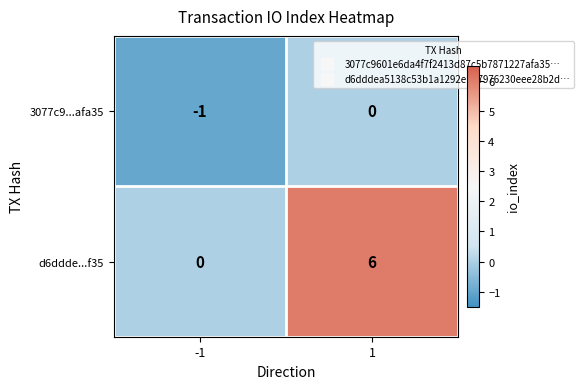

Which series has the widest spread of values?

d6ddde...f35